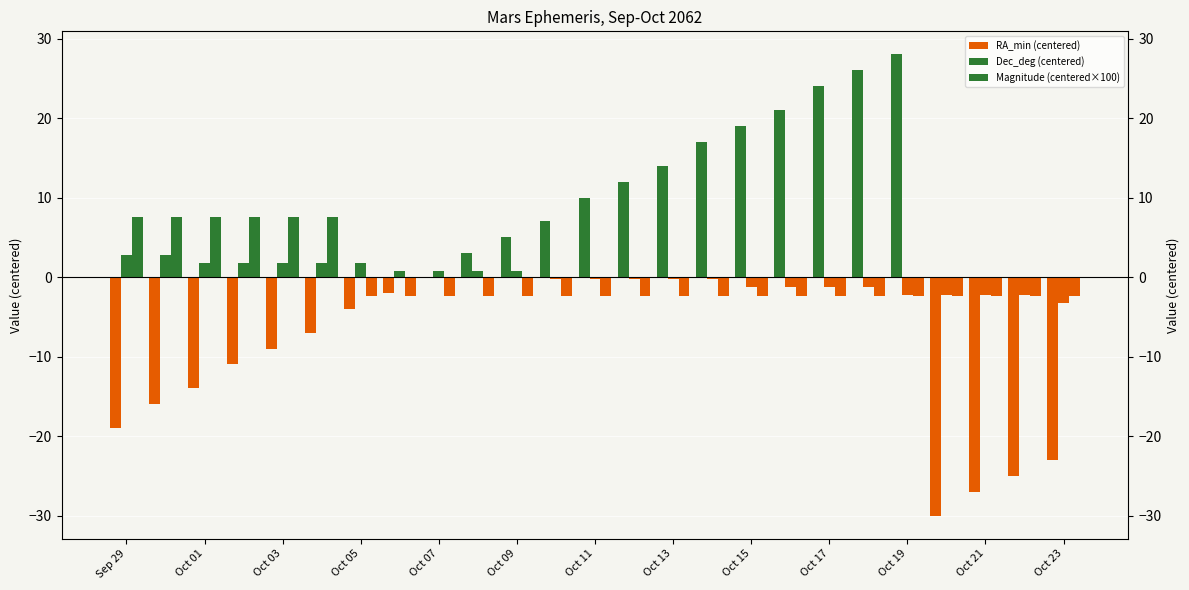

How many positive values does the Dec_deg (centered) series have?

11